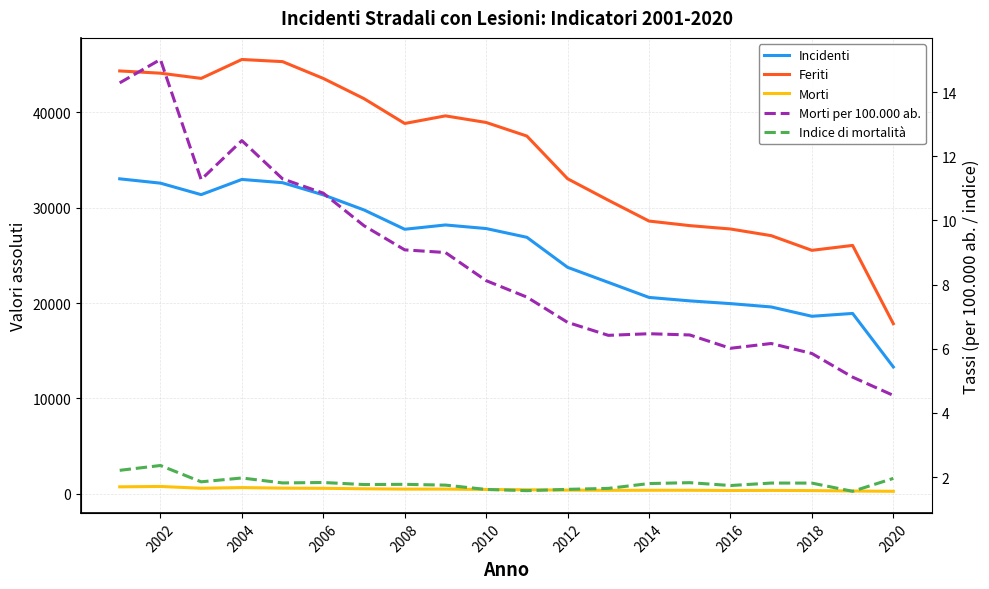

What is the value of the Indice di mortalità point at the 13th from the left?

1.7